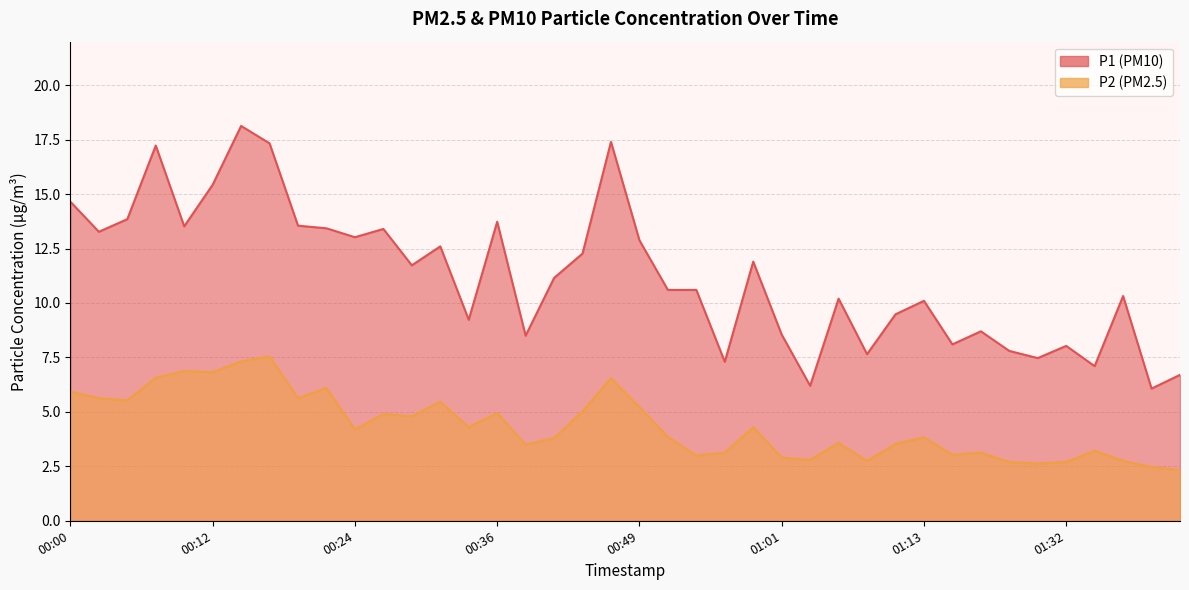

What is the highest value of the P2 series?

7.5